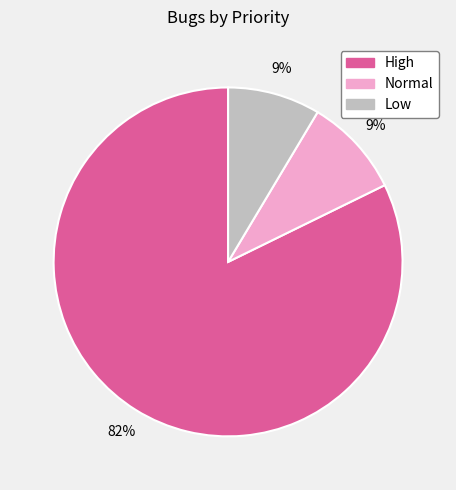

Count the number of slices in the pie.

3